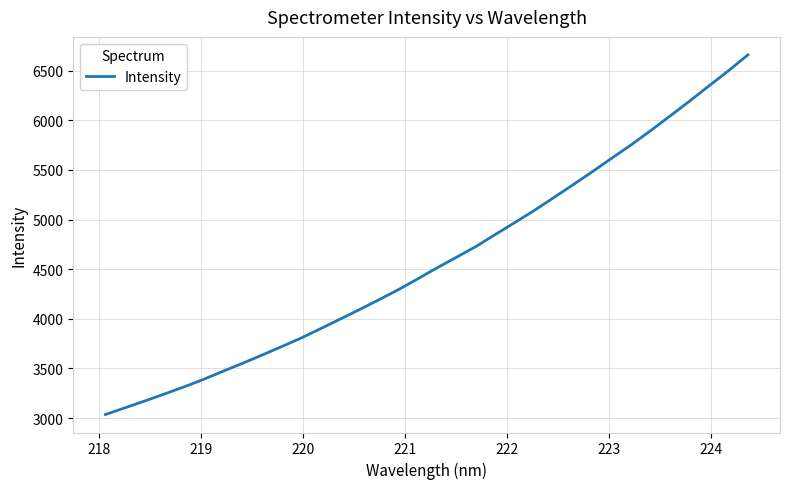

What is the maximum value shown in the chart?

6658.4